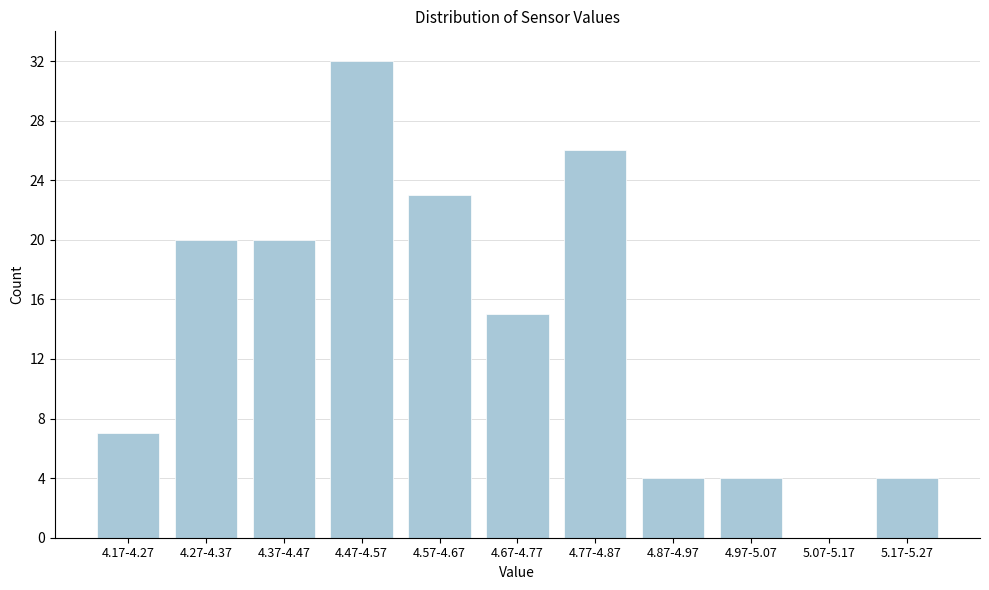

Reading left to right, transcribe all the data shown in this chart.

4.17-4.27=7	4.27-4.37=20	4.37-4.47=20	4.47-4.57=32	4.57-4.67=23	4.67-4.77=15	4.77-4.87=26	4.87-4.97=4	4.97-5.07=4	5.07-5.17=0	5.17-5.27=4